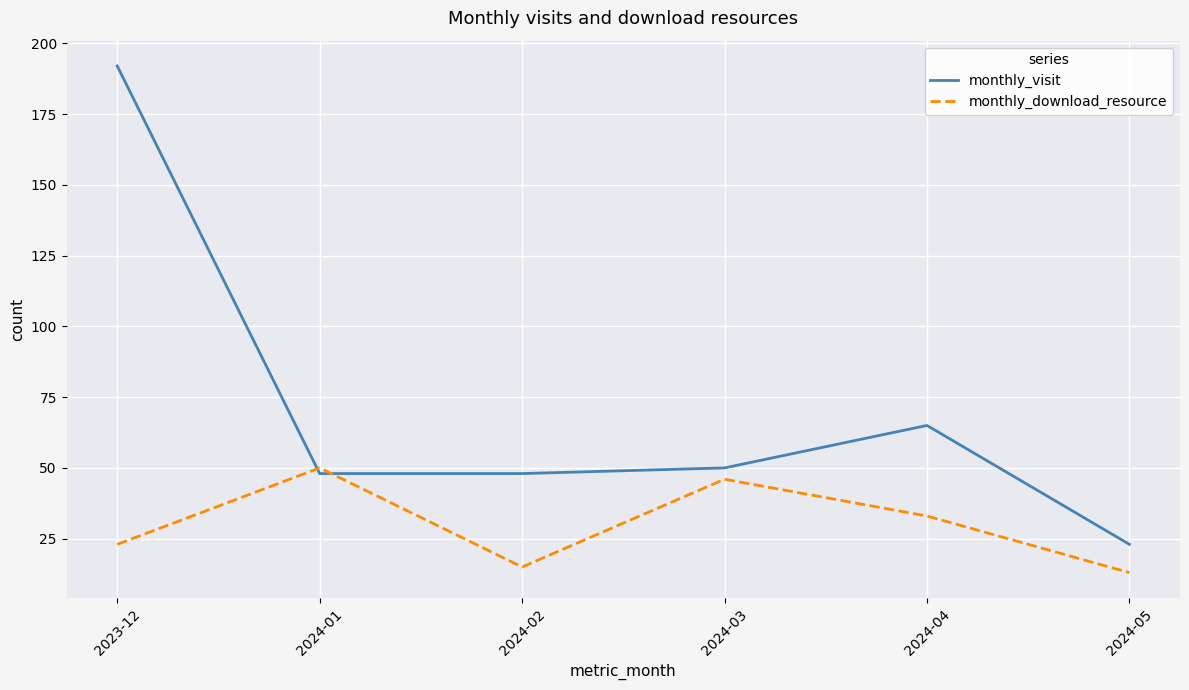

After their last crossing, which series has the higher values: monthly_download_resource or monthly_visit?

monthly_visit